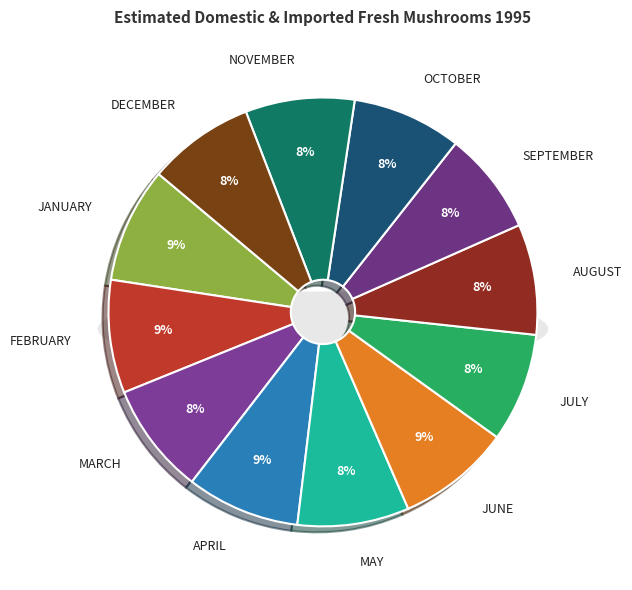

Count the number of slices in the pie.

12